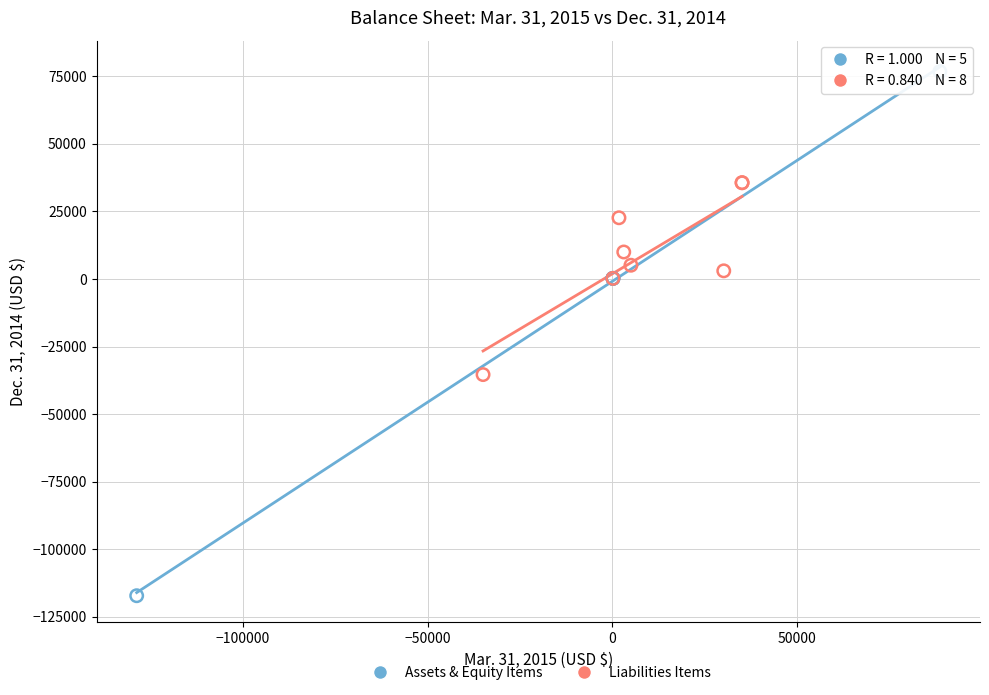

Which series contains the lowest Y value?

Assets & Equity Items